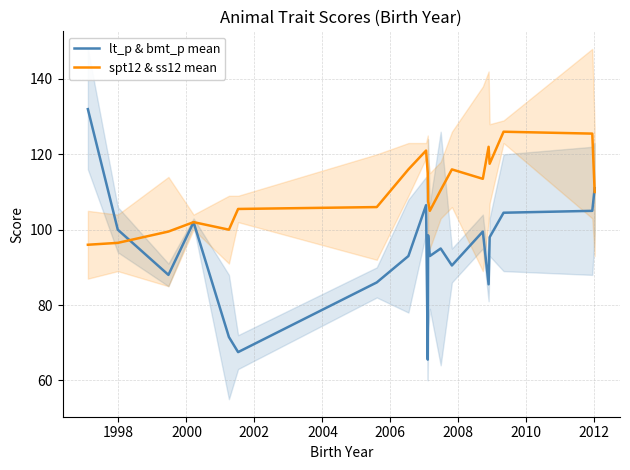

At how many categories does at least one series exceed 99?

20